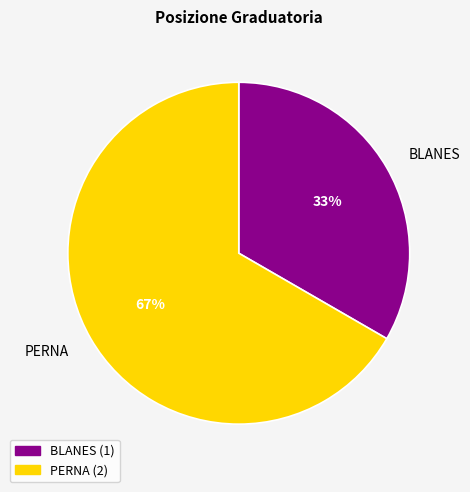

Which category has the smallest portion of the pie?

BLANES